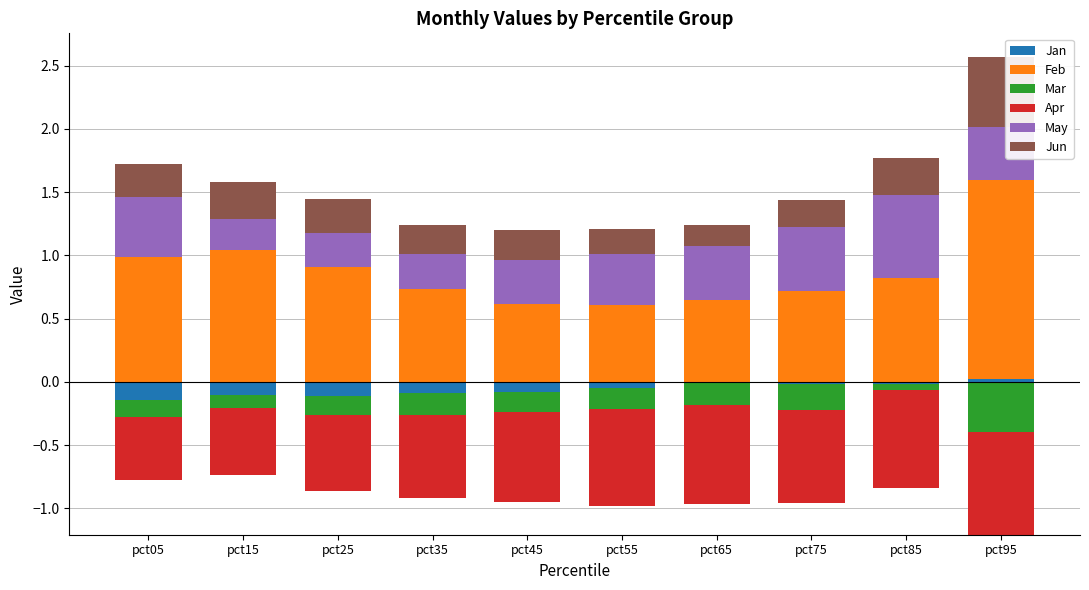

List the labels in order of May value, smallest first.

pct15, pct25, pct35, pct45, pct55, pct95, pct65, pct05, pct75, pct85